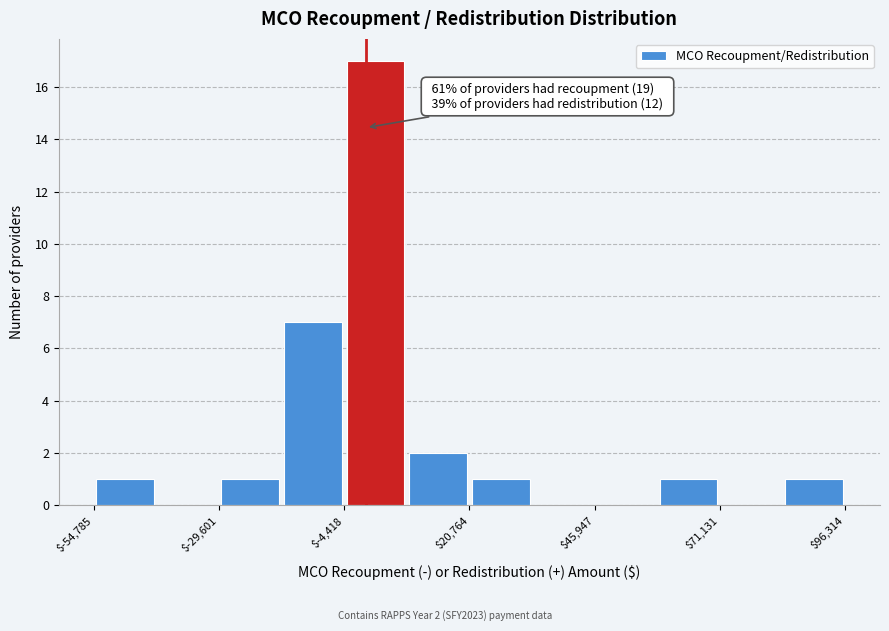

Read against the x-axis, roughly where is the centre of the tallest bar?

0